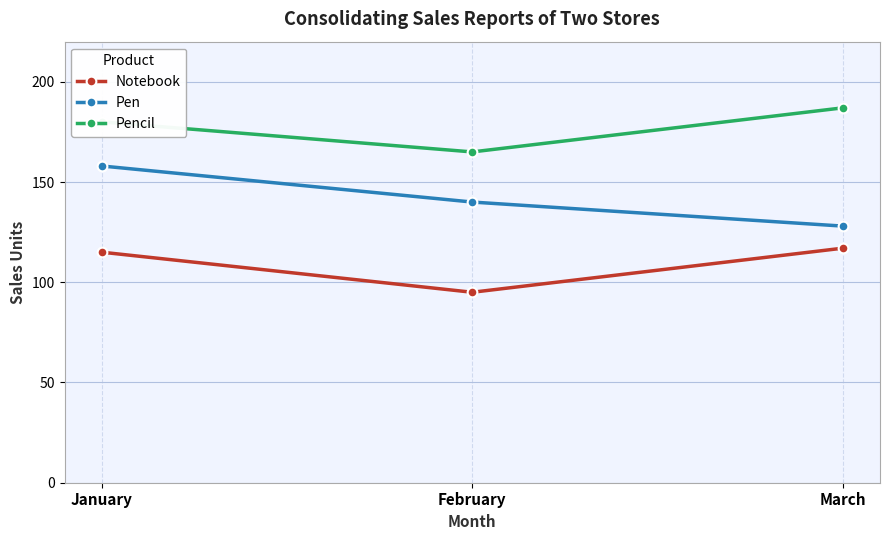

What are all the series names shown in the legend?

Notebook, Pen, Pencil